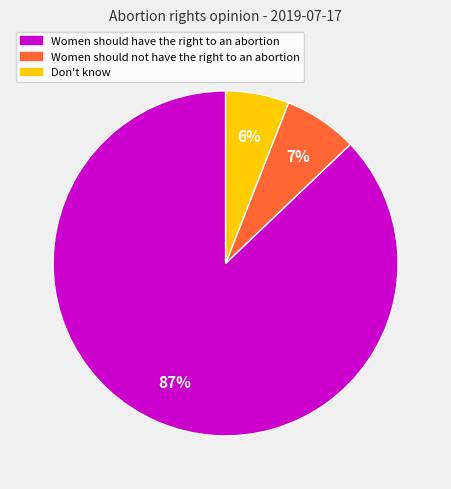

How many slices are in this pie chart?

3